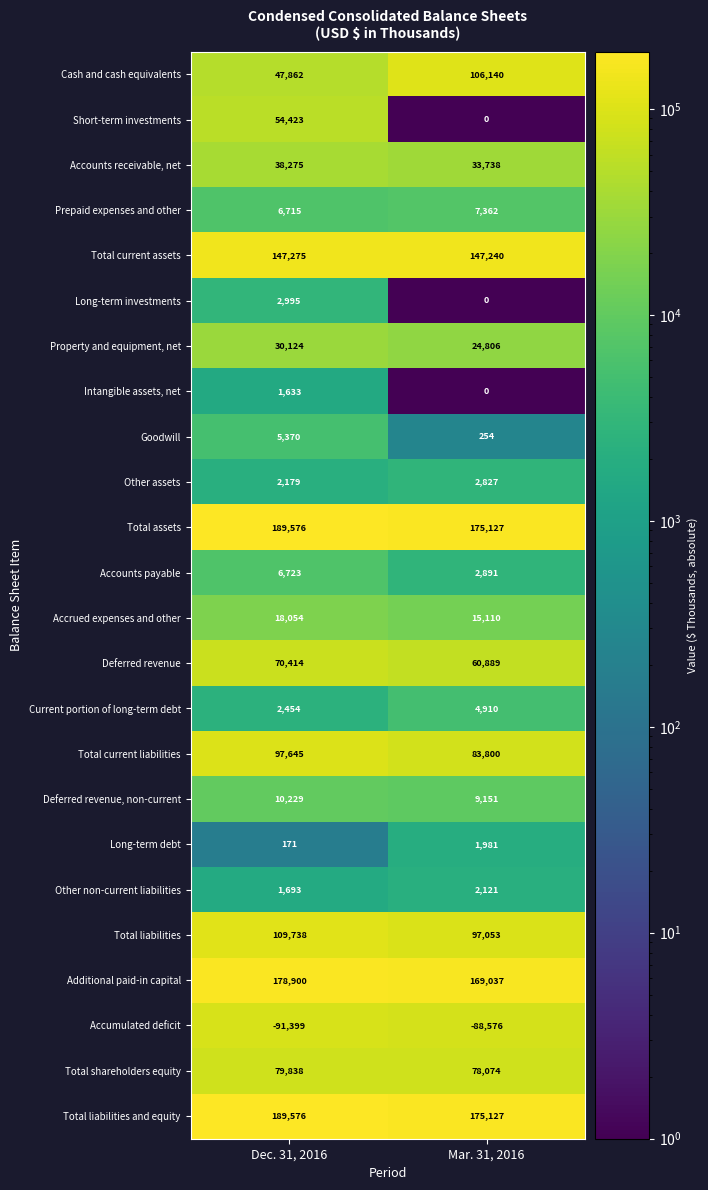

What is the total value across all series at Mar. 31, 2016?

1109062